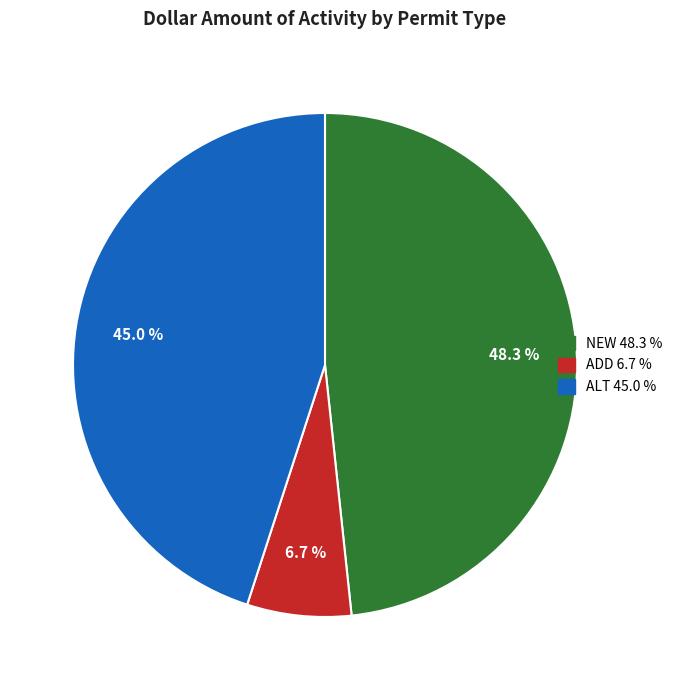

Between ADD and ALT, which is larger?

ALT